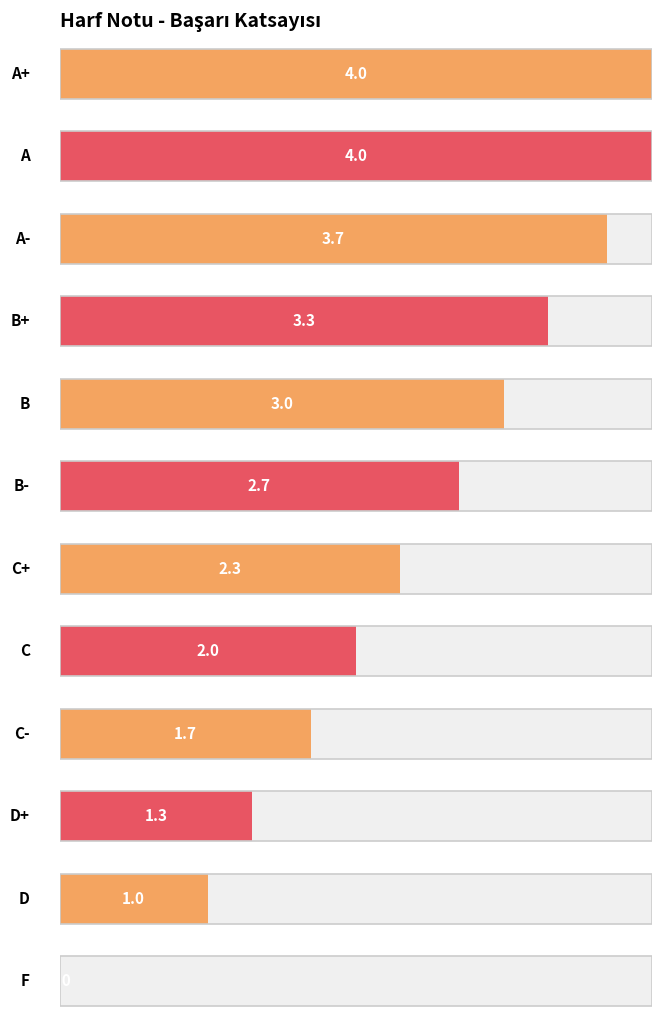

The chart shows a value of 1.6 at A-. True or false?

False